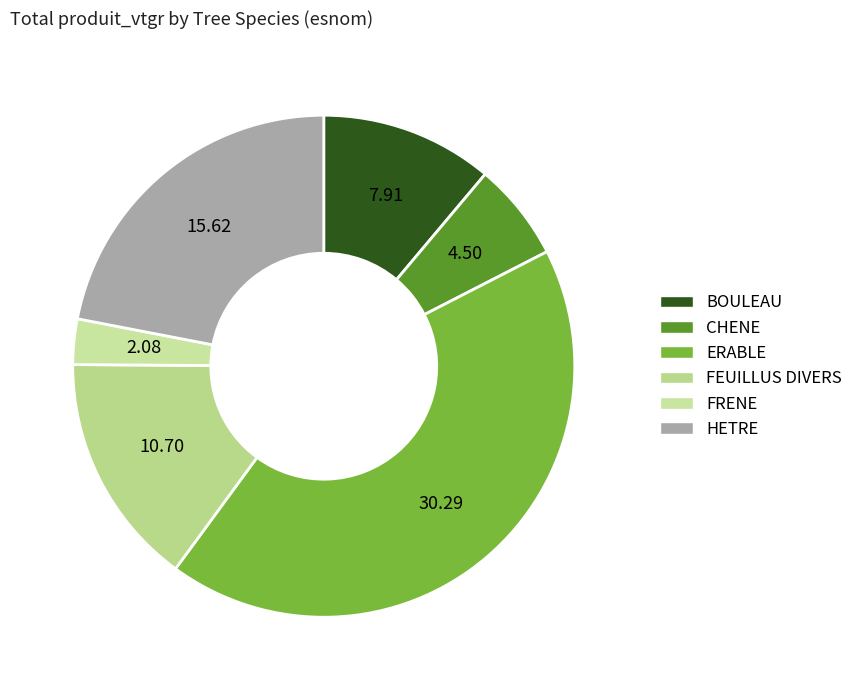

To the nearest percent, what is the difference between the BOULEAU and HETRE slice percentages?

11%